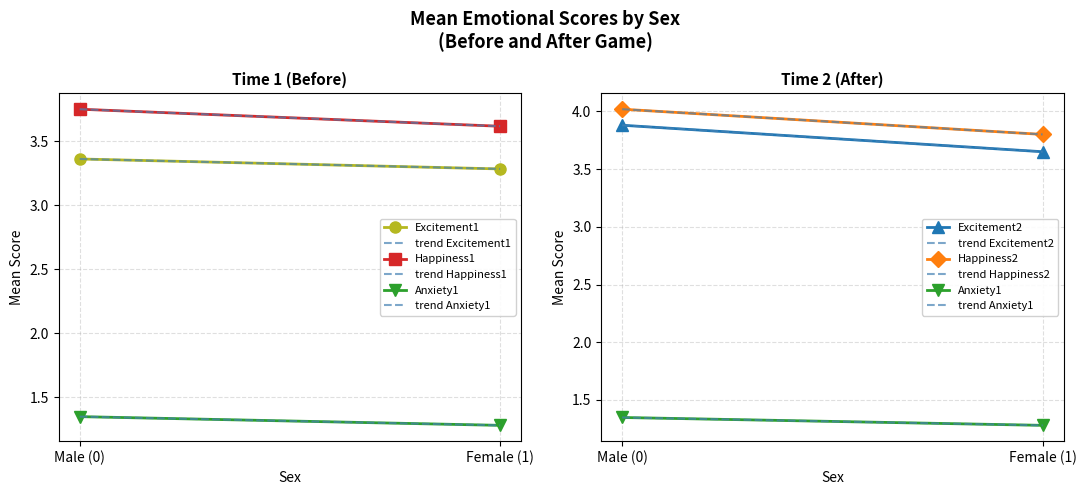

What is the minimum value shown in the chart?

1.2